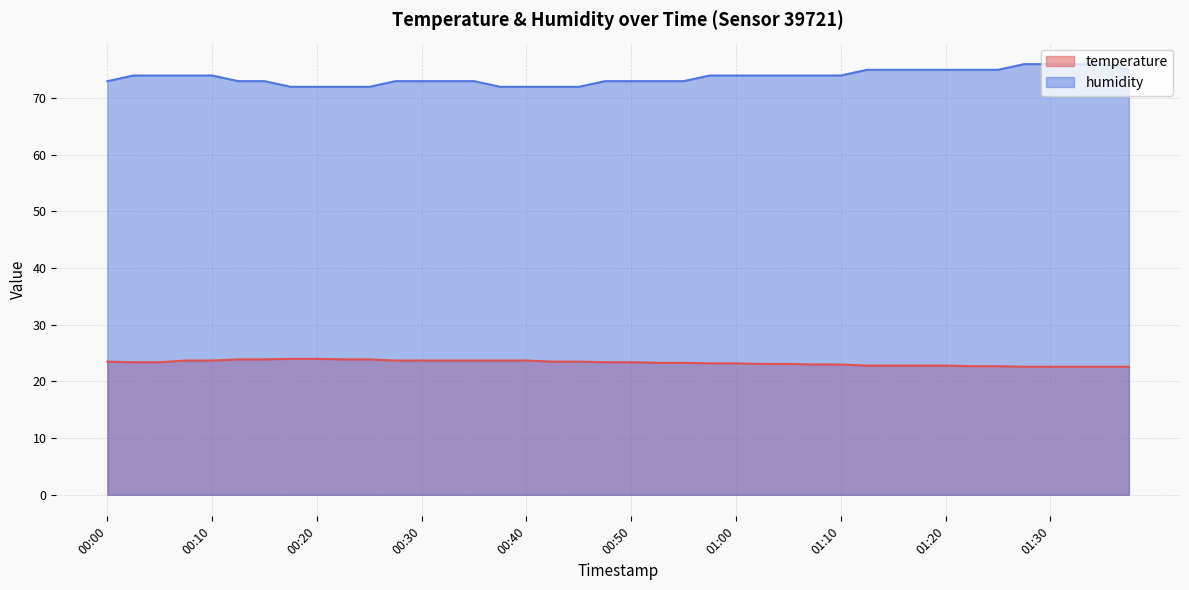

The temperature series shows 38.7 at 00:05. True or false?

False